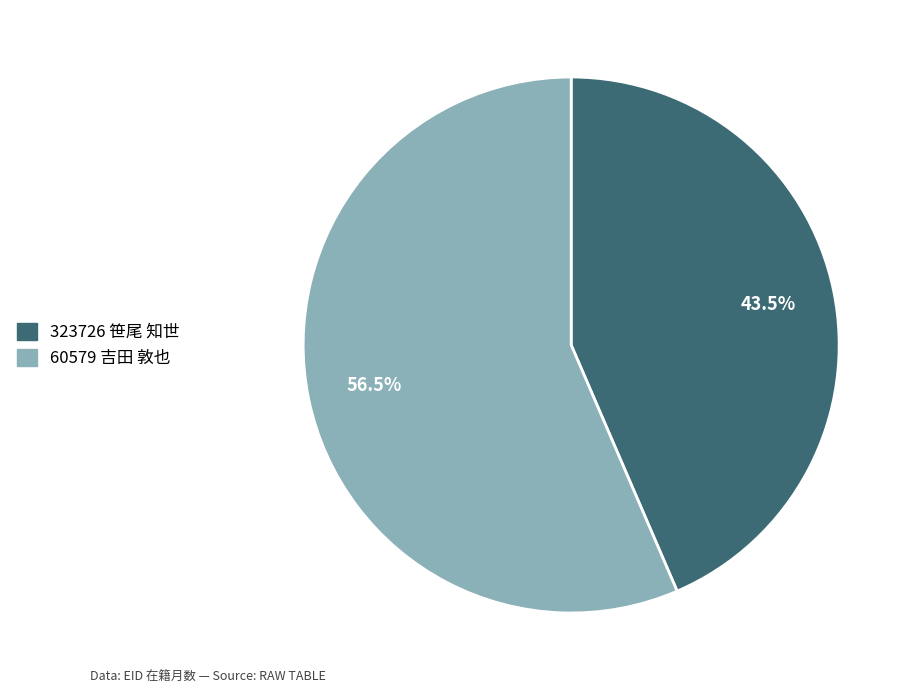

Rank the categories by value from highest to lowest.

60579 吉田 敦也, 323726 笹尾 知世